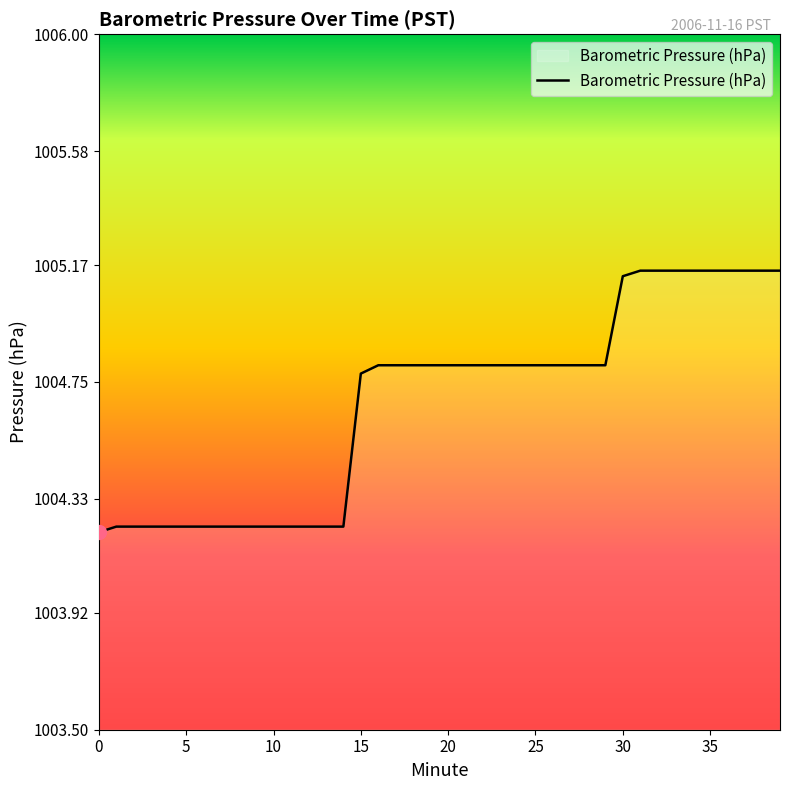

What is the difference between the maximum and minimum values?

0.9